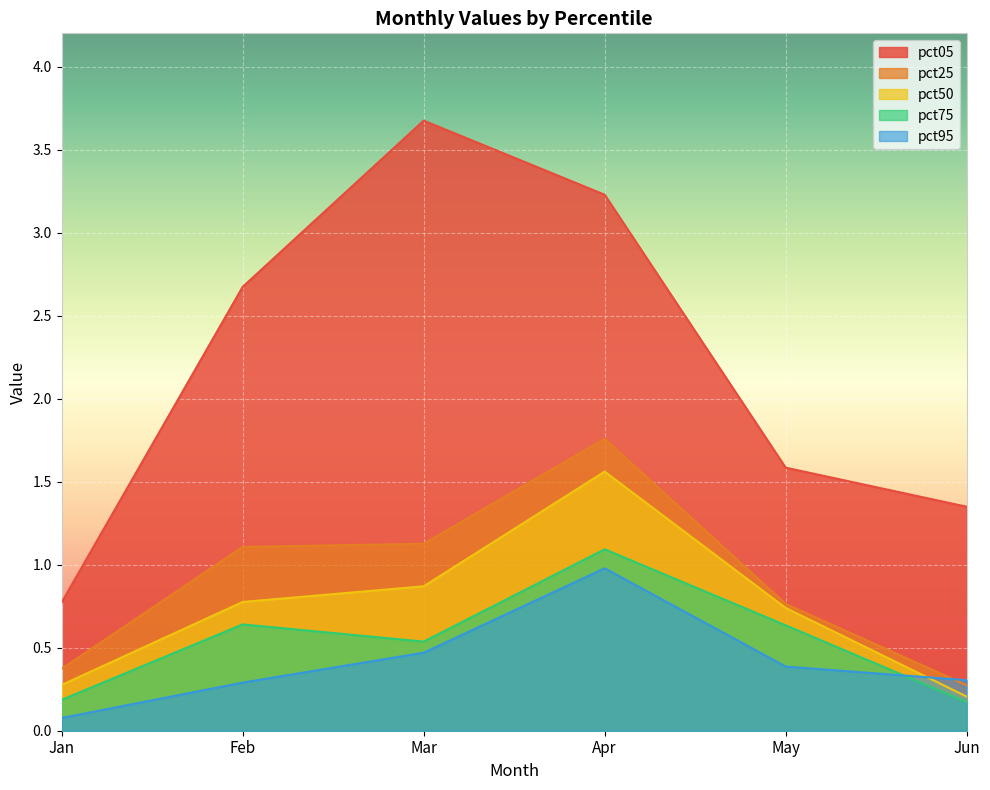

True or false: pct05 has more than 2 points higher than both neighbors.

False